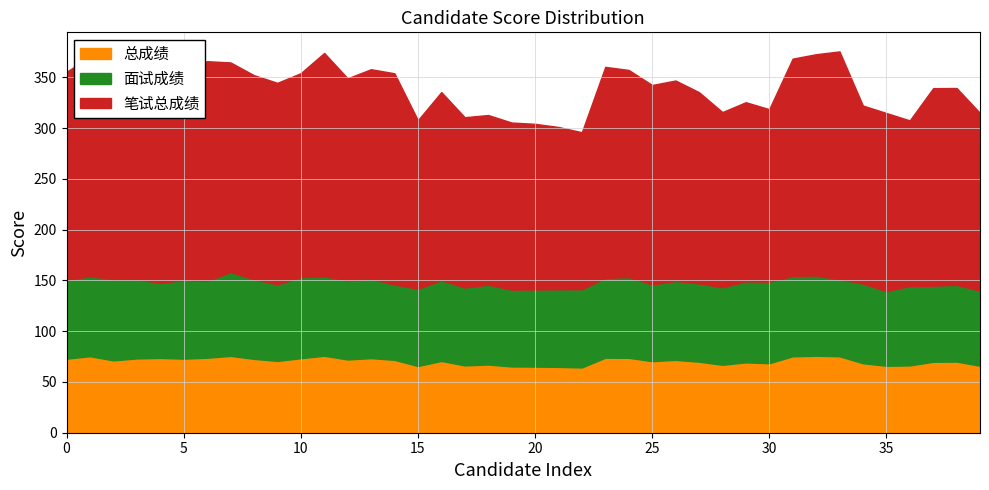

What is the total value across all series at 35?

315.0